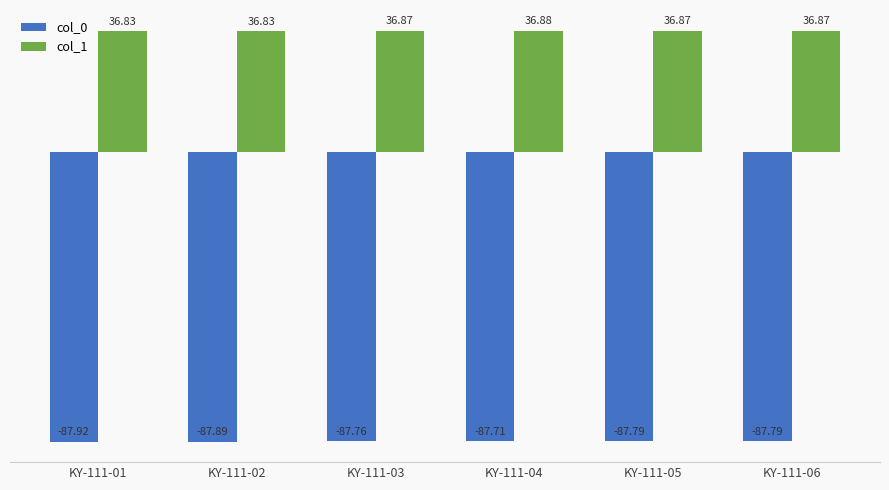

Reading left to right, list all the values displayed in this chart.

col_0: -87.9	-87.9	-87.8	-87.7	-87.8	-87.8
col_1: 36.8	36.8	36.9	36.9	36.9	36.9